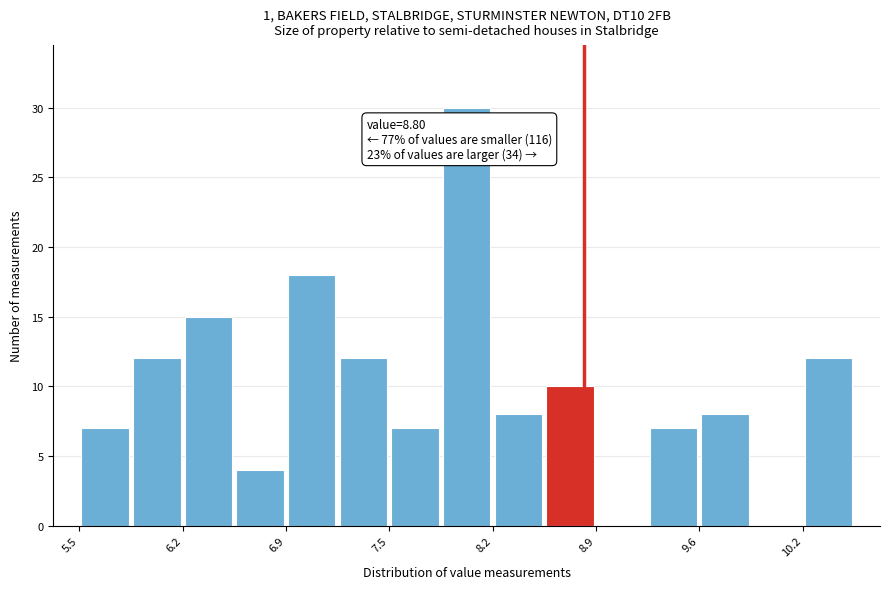

Read against the x-axis, roughly where is the centre of the tallest bar?

8.0